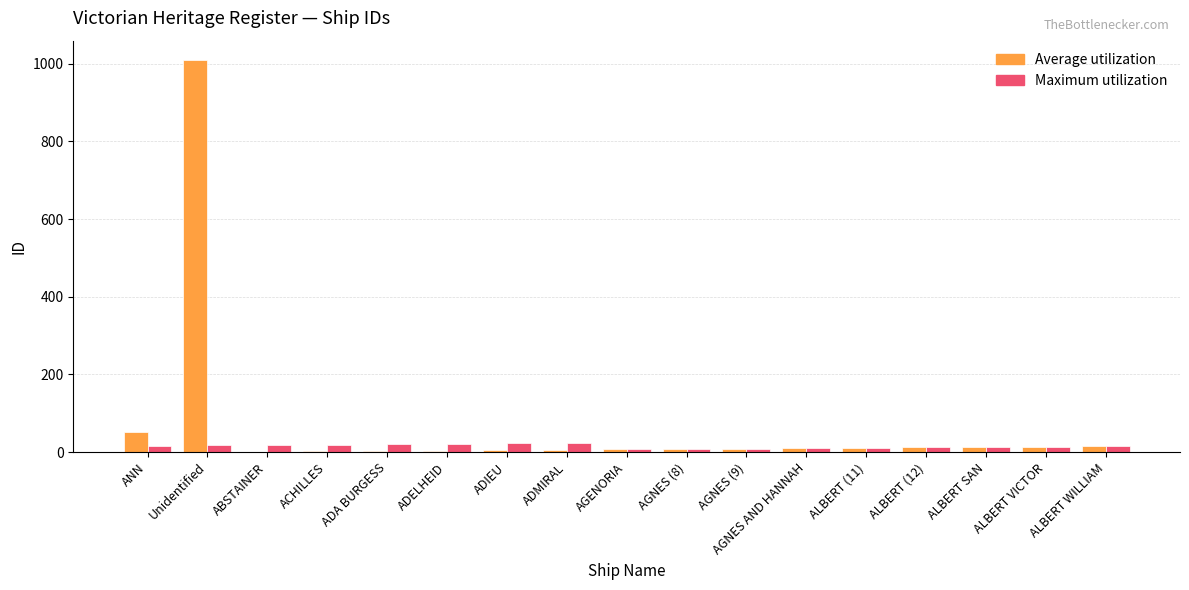

Which series has the largest total across all categories?

Average utilization